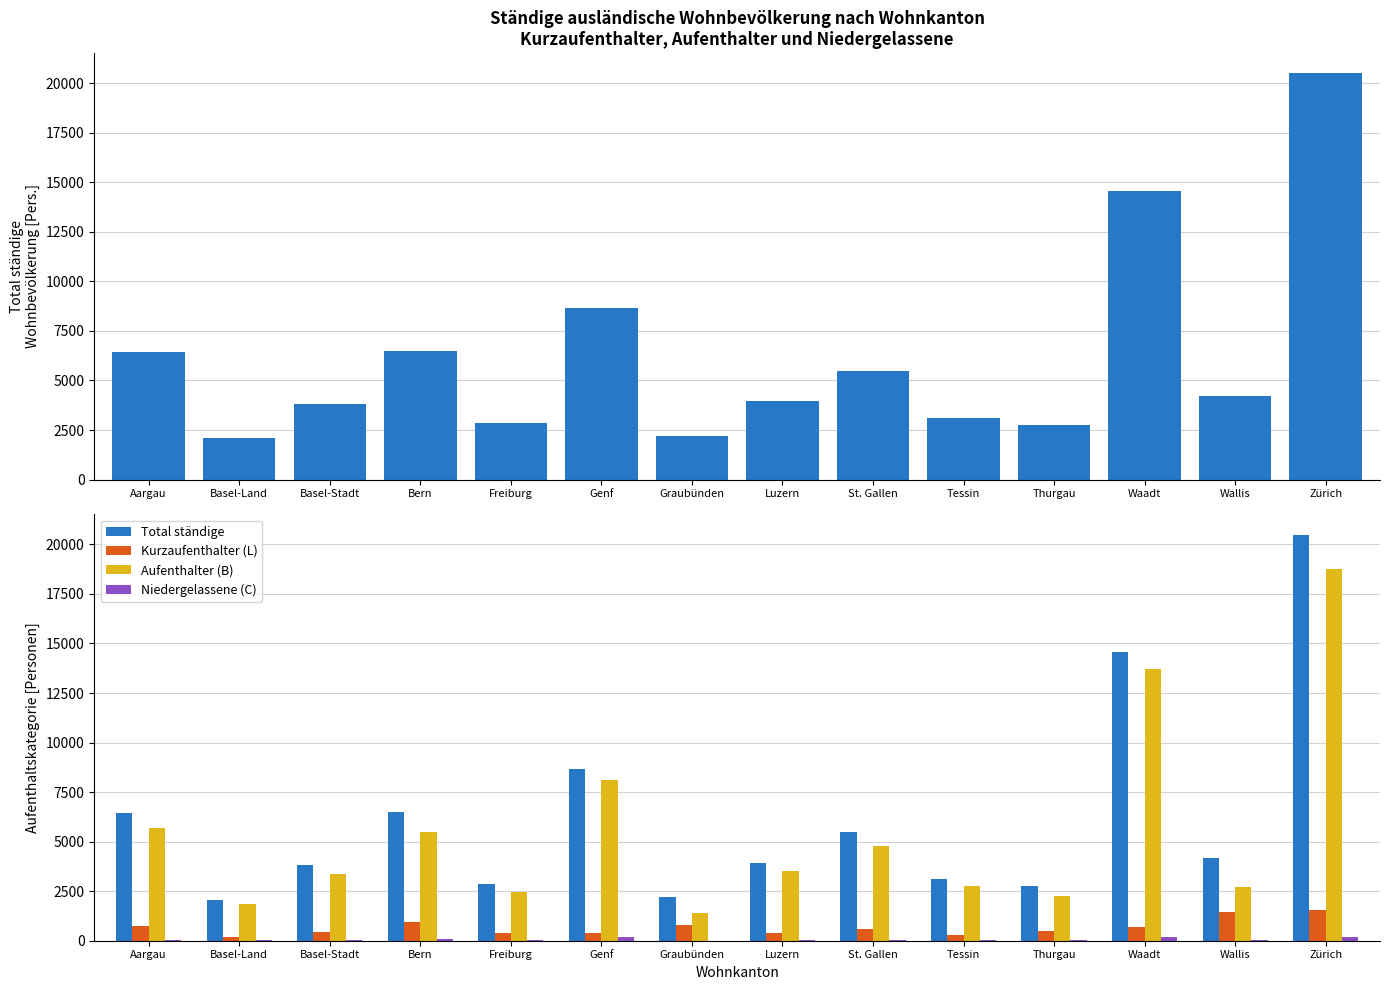

At how many categories does at least one series exceed 15505?

1